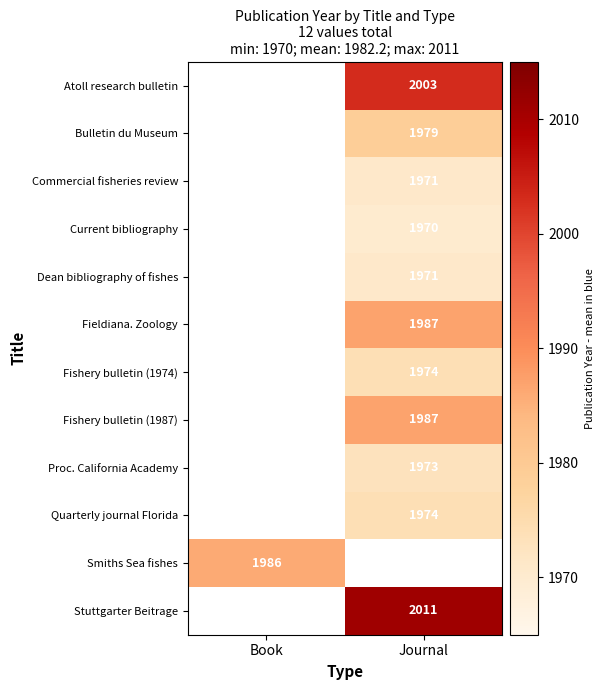

True or false: Atoll research bulletin has a value of 2651 at Journal.

False